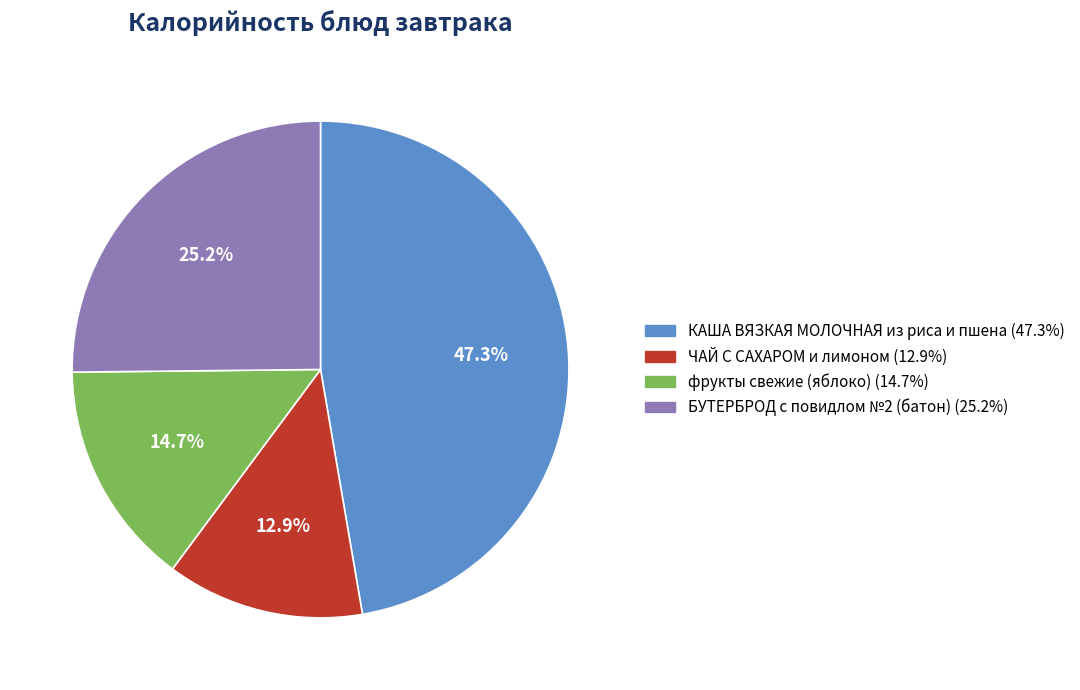

Approximately how many times larger is the value at ЧАЙ С САХАРОМ и лимоном compared to фрукты свежие (яблоко)?

0.9